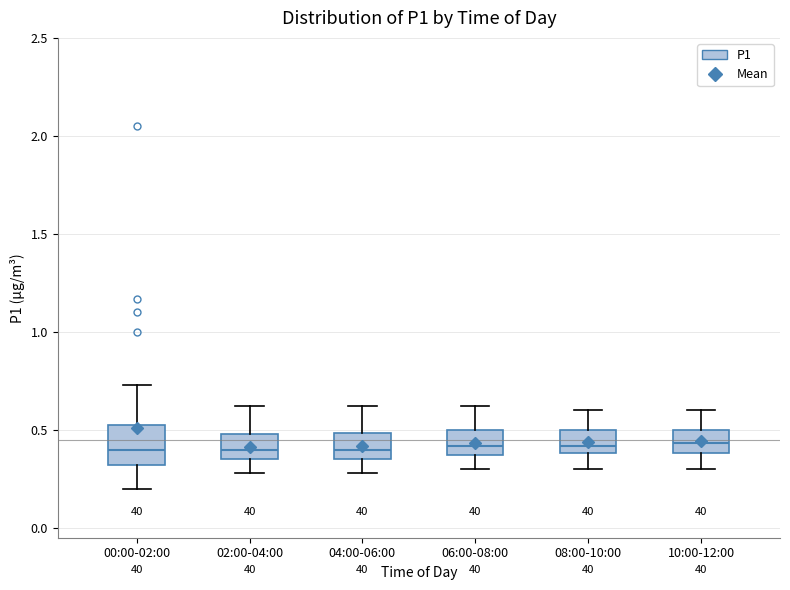

Where is the upper edge of the box for 08:00-10:00 on the y-axis? The values are not printed on the chart, so give them approximately, as read against the axis.

0.50